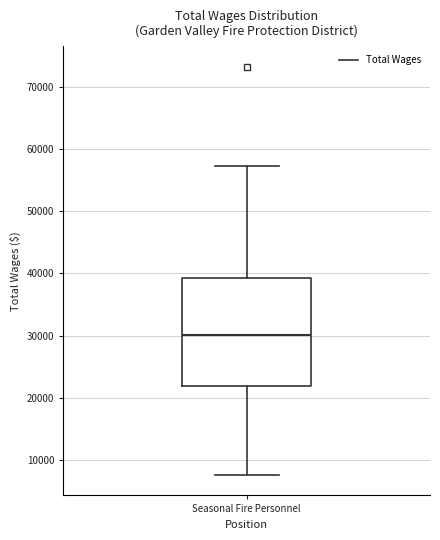

Transcribe this box plot: give where the median line is, the range the box spans, and where the two whiskers end, as read against the y-axis. The values are not printed on the chart, so give them approximately, as read against the axis.

median 30000, box 22000 to 39000, whiskers 8000 to 57000